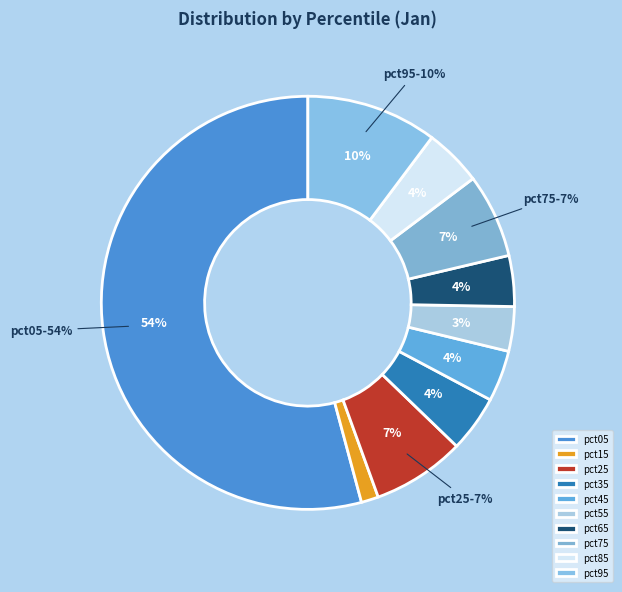

What is the majority slice?

pct05